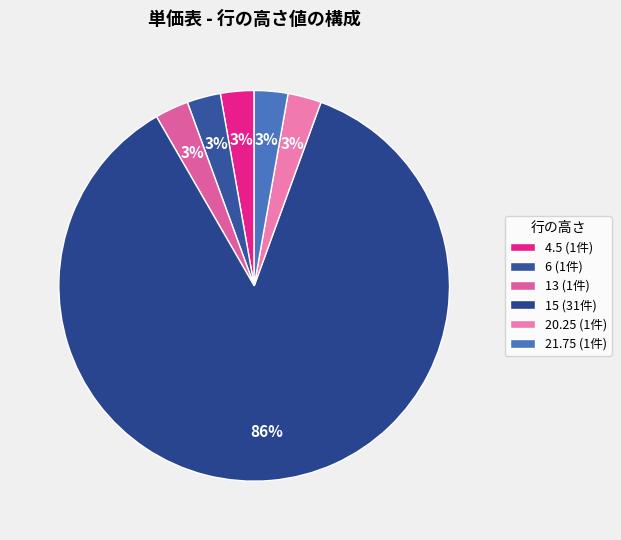

Which slice is the smallest?

1